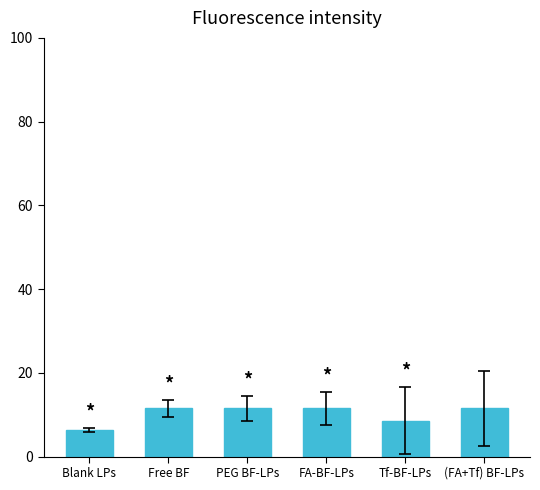

How many bars are there in total?

6